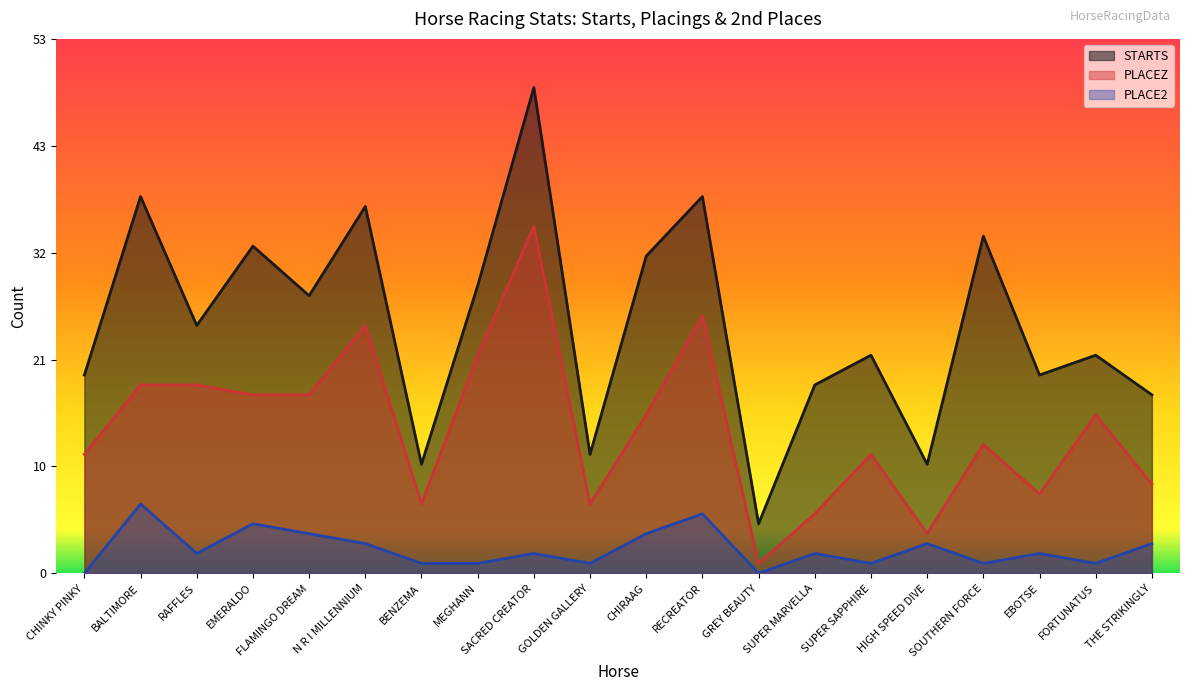

True or false: STARTS has a value of 39 at FLAMINGO DREAM.

False